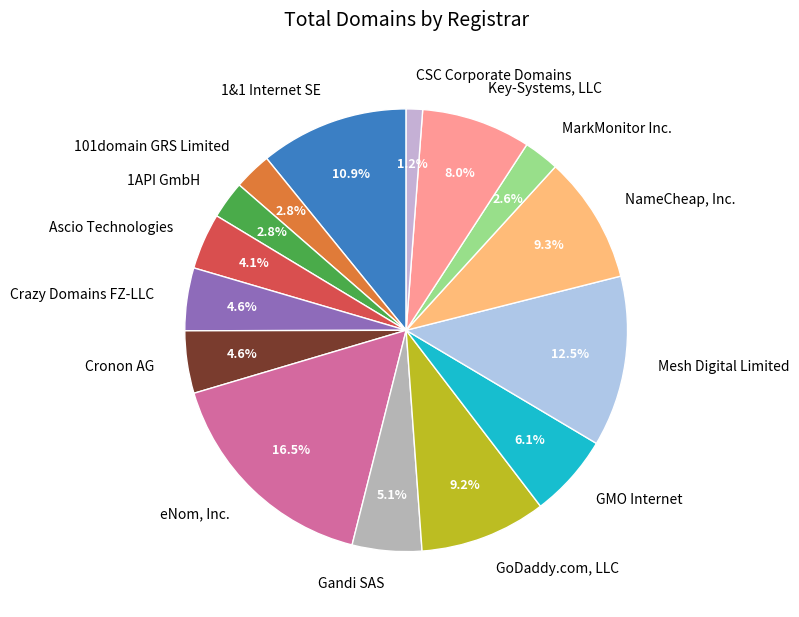

Is there a majority slice in this chart?

No